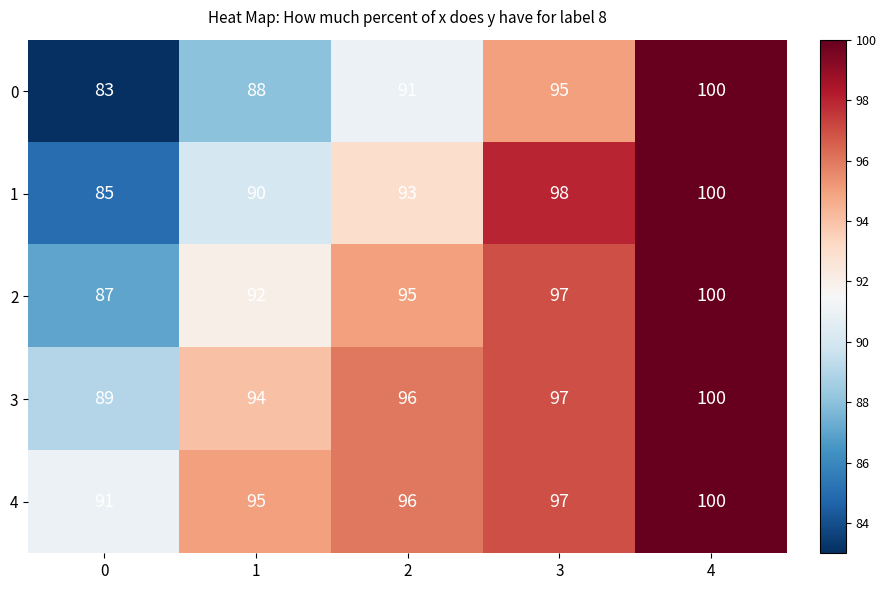

What is the sum of all 3 values?

476